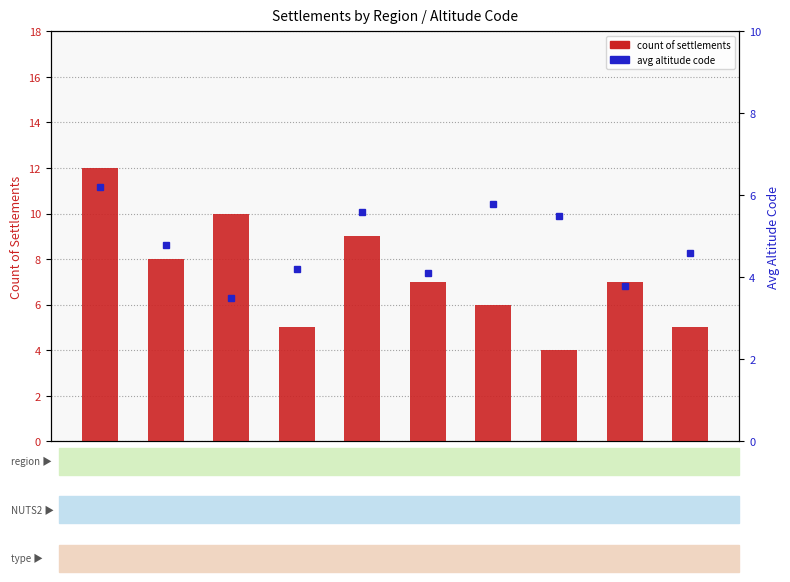

What position from the left is LOV?

2